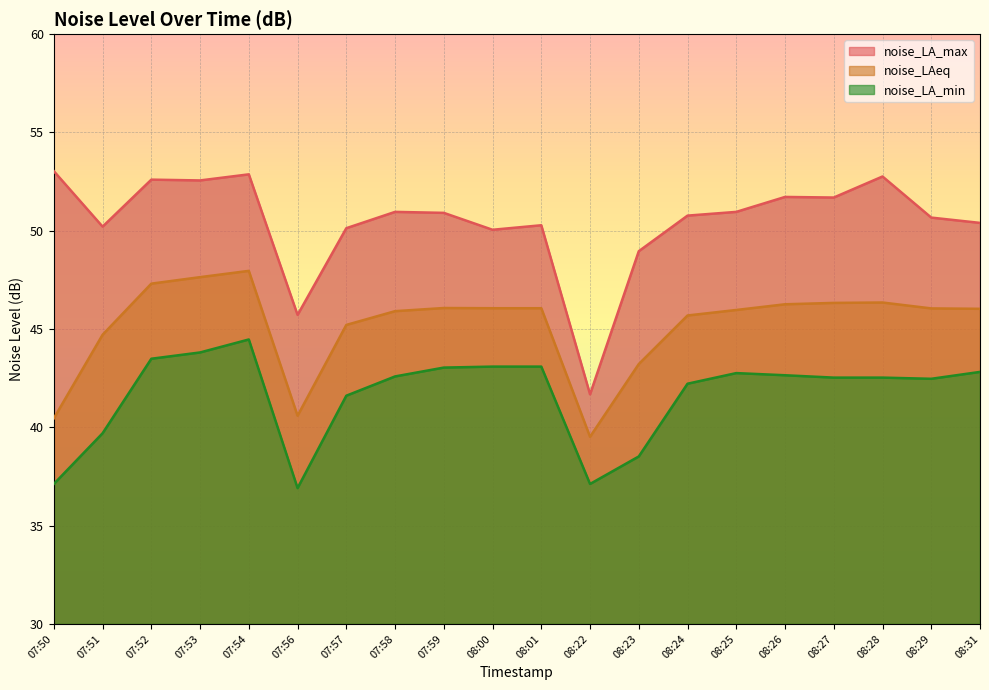

Reading right to left, extract all data points from this chart.

noise_LA_max: 08:31=50.4	08:29=50.7	08:28=52.8	08:27=51.7	08:26=51.7	08:25=51.0	08:24=50.8	08:23=49.0	08:22=41.7	08:01=50.3	08:00=50.0	07:59=50.9	07:58=51.0	07:57=50.1	07:56=45.7	07:54=52.9	07:53=52.6	07:52=52.6	07:51=50.2	07:50=53.0
noise_LAeq: 08:31=46.0	08:29=46.0	08:28=46.4	08:27=46.3	08:26=46.3	08:25=46.0	08:24=45.7	08:23=43.2	08:22=39.5	08:01=46.1	08:00=46.1	07:59=46.1	07:58=45.9	07:57=45.2	07:56=40.6	07:54=48.0	07:53=47.6	07:52=47.3	07:51=44.7	07:50=40.5
noise_LA_min: 08:31=42.8	08:29=42.5	08:28=42.5	08:27=42.5	08:26=42.6	08:25=42.8	08:24=42.2	08:23=38.5	08:22=37.1	08:01=43.1	08:00=43.1	07:59=43.0	07:58=42.6	07:57=41.6	07:56=36.9	07:54=44.5	07:53=43.8	07:52=43.5	07:51=39.7	07:50=37.1